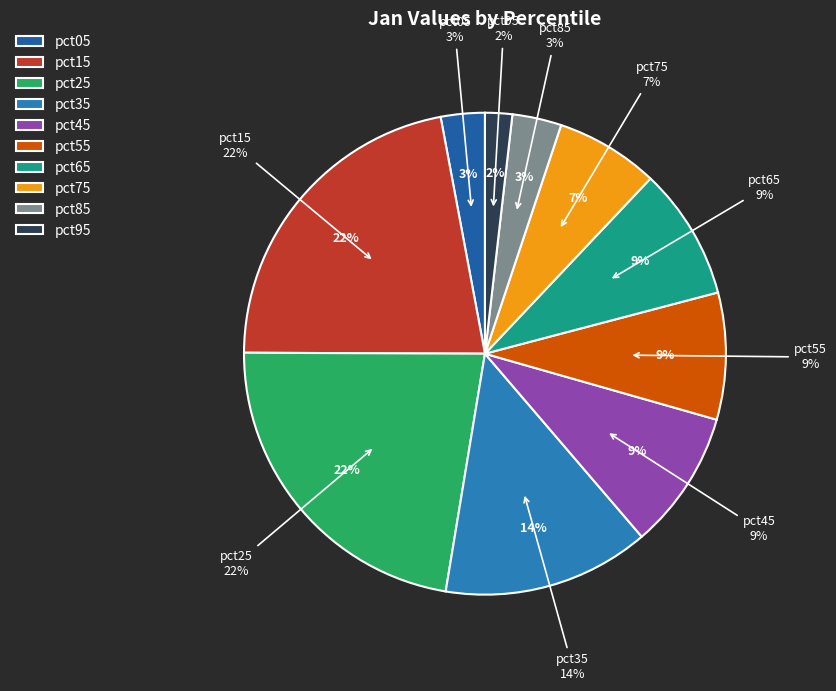

What portion of the pie excludes pct35?

86.1%